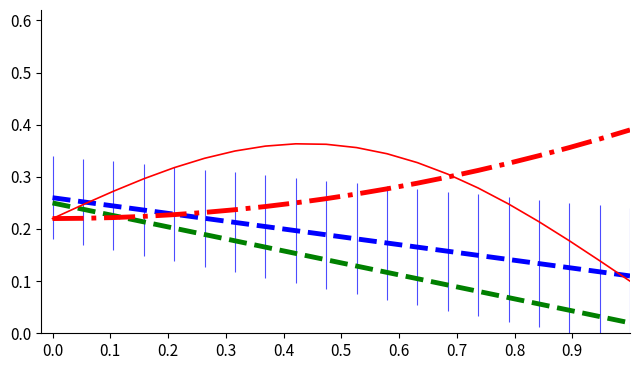

How many lines are shown in the chart?

4